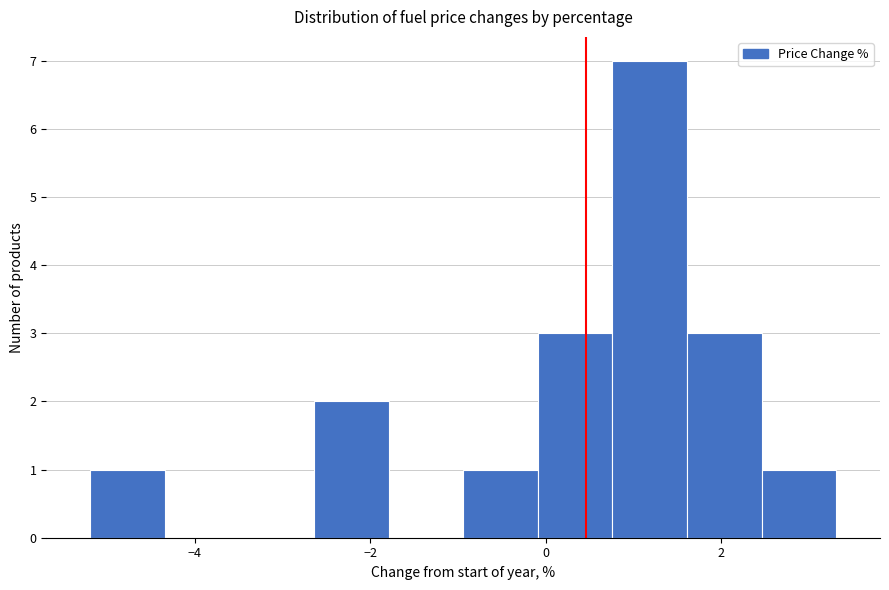

Over which range of the x-axis is the bar tallest?

0.8 to 1.6